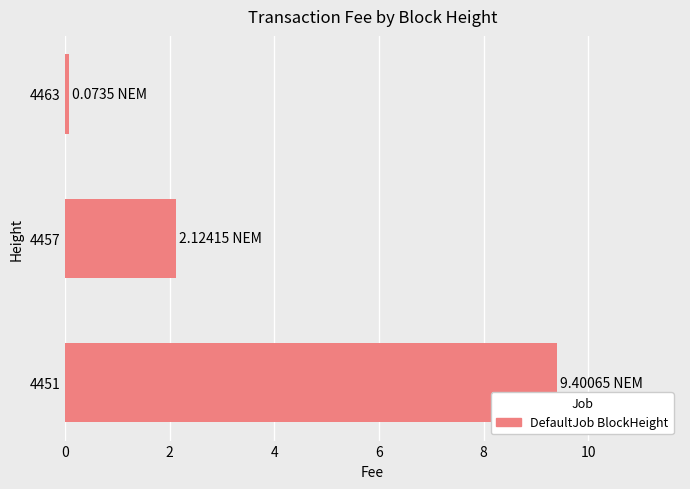

What is the average value?

3.9